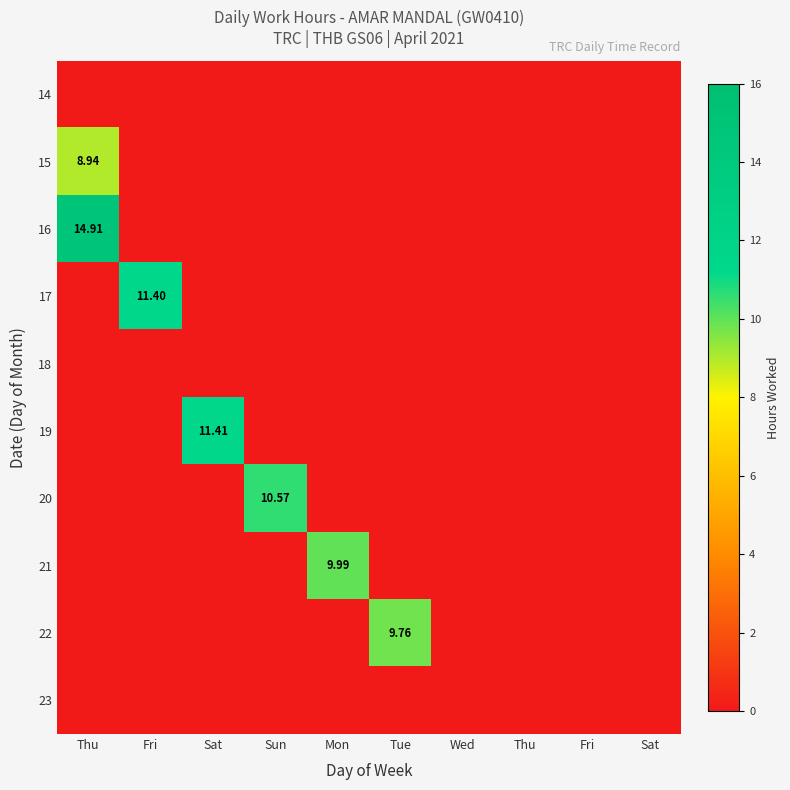

Is it true that 22 equals -5.6 at Mon?

False